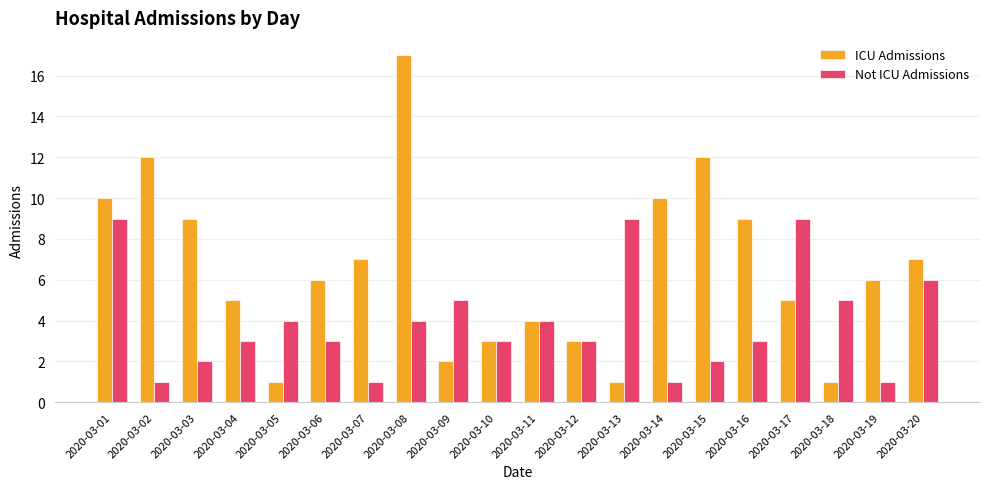

How many categories are shown in the chart?

20